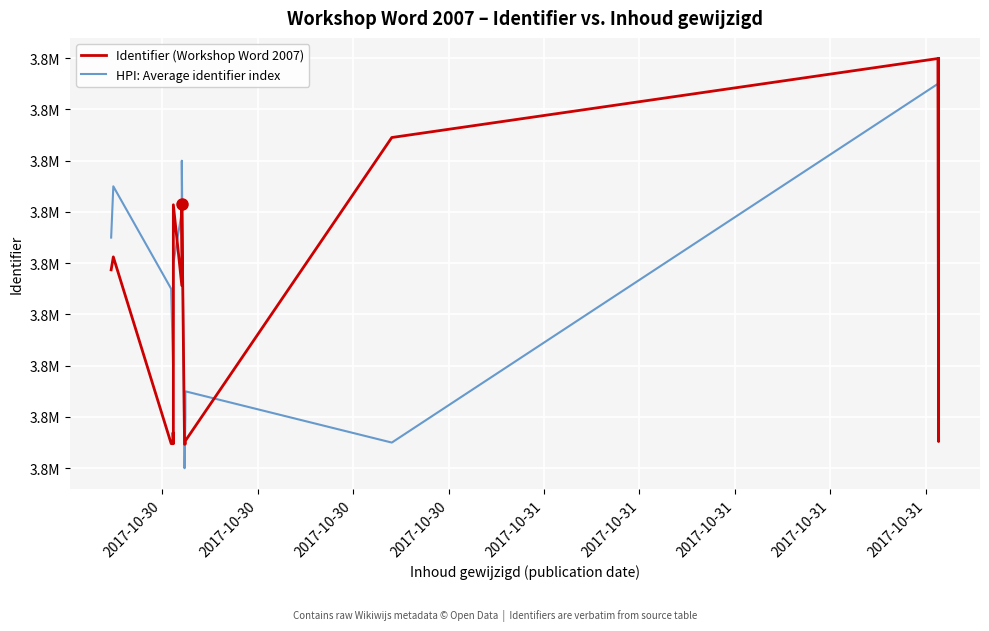

Reading right to left, list all the values displayed in this chart.

Identifier (Workshop Word 2007): 3815993	3801040	3815987	3812905	3801070	3800954	3800931	3810310	3807129	3810280	3800956	3801389	3800955	3800959	3808246	3807741
HPI: Average identifier index: 3814000	3813000	3815000	3801000	3803000	3802000	3800000	3812000	3810000	3808000	3806000	3805000	3804000	3807000	3811000	3809000